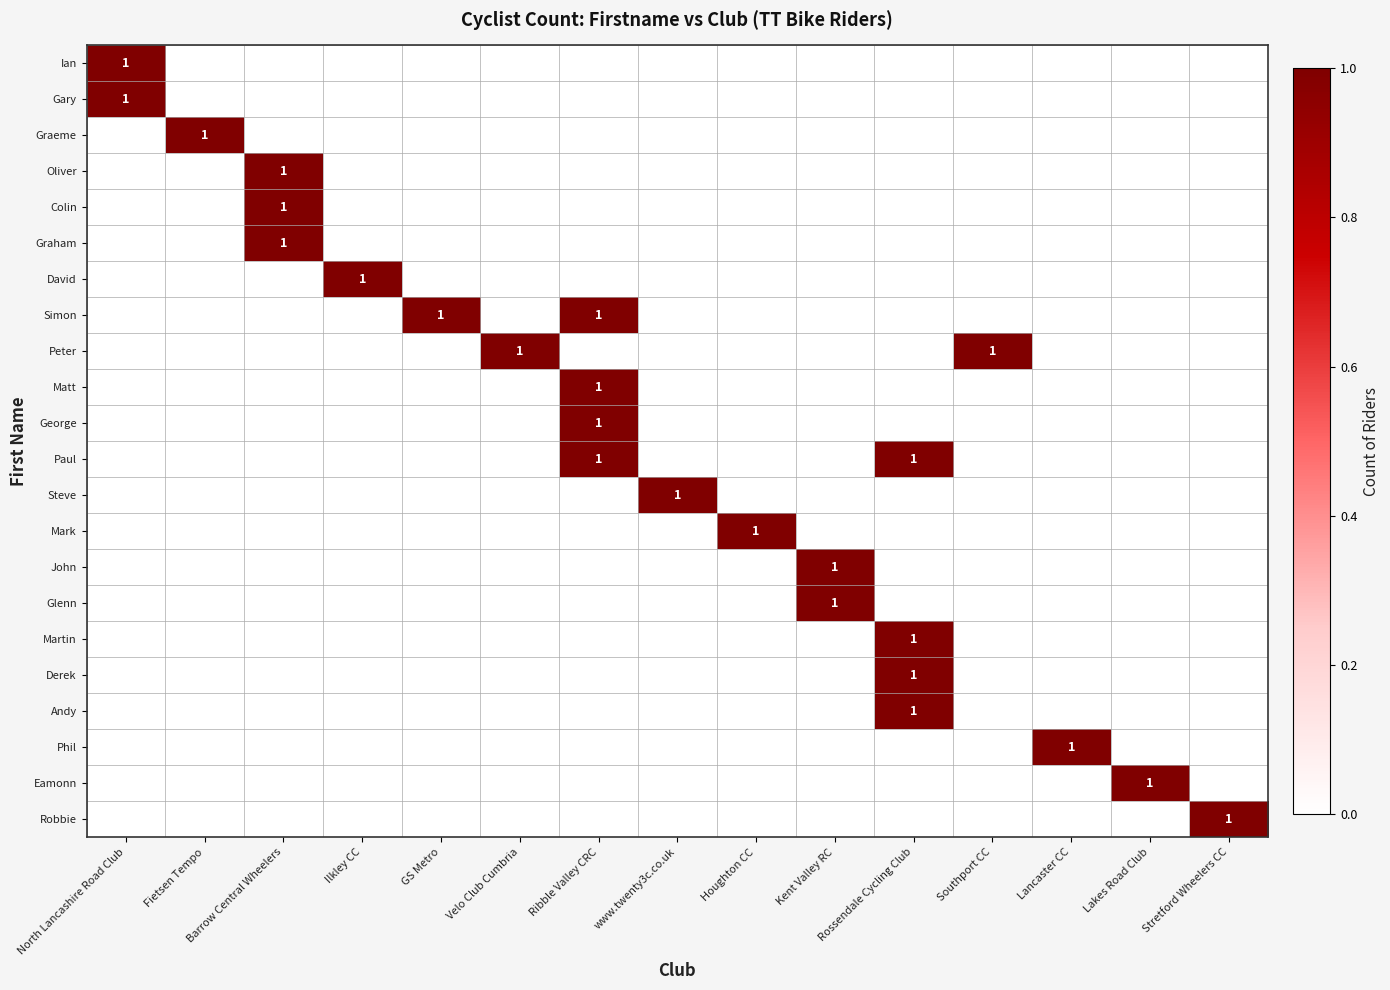

Count the number of categories in the chart.

15